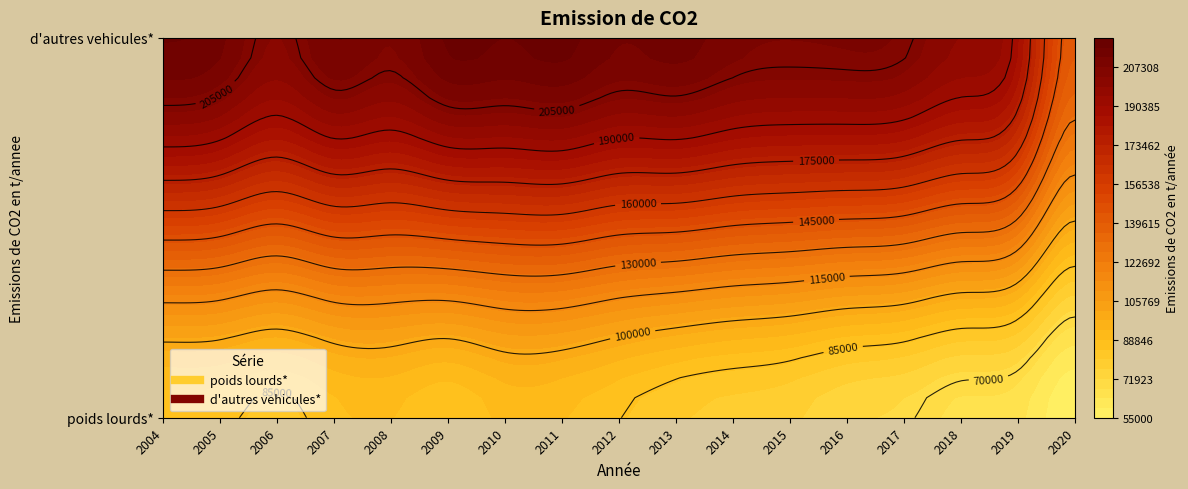

What is the minimum value for poids lourds*?

55198.4